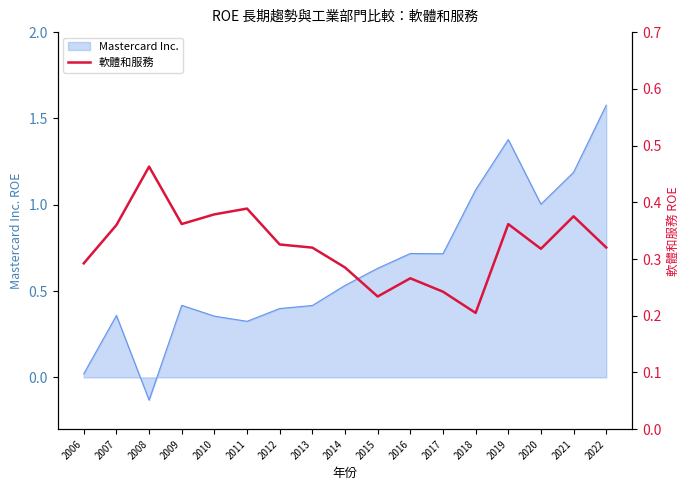

At which label does Mastercard Inc. reach its minimum?

2008